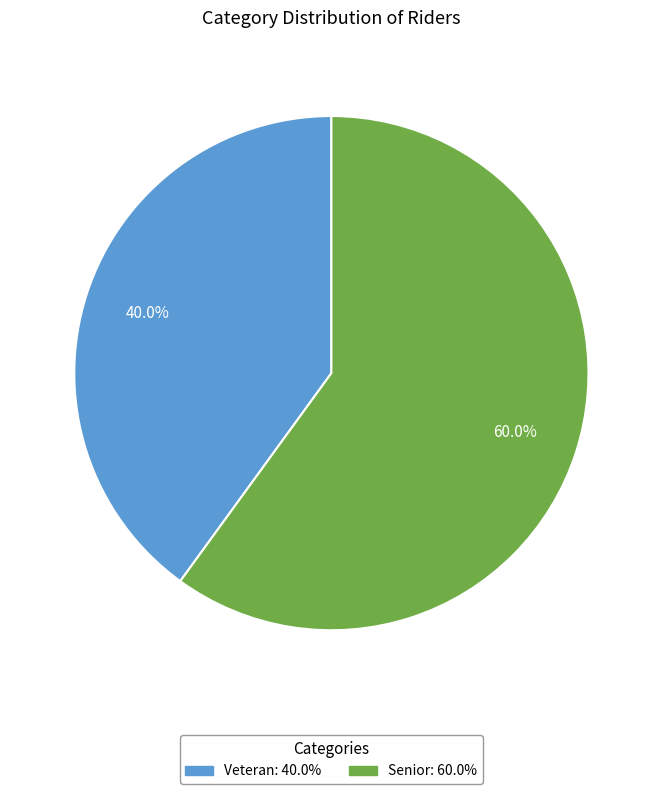

Approximately how many times larger is the value at Senior compared to Veteran?

1.5